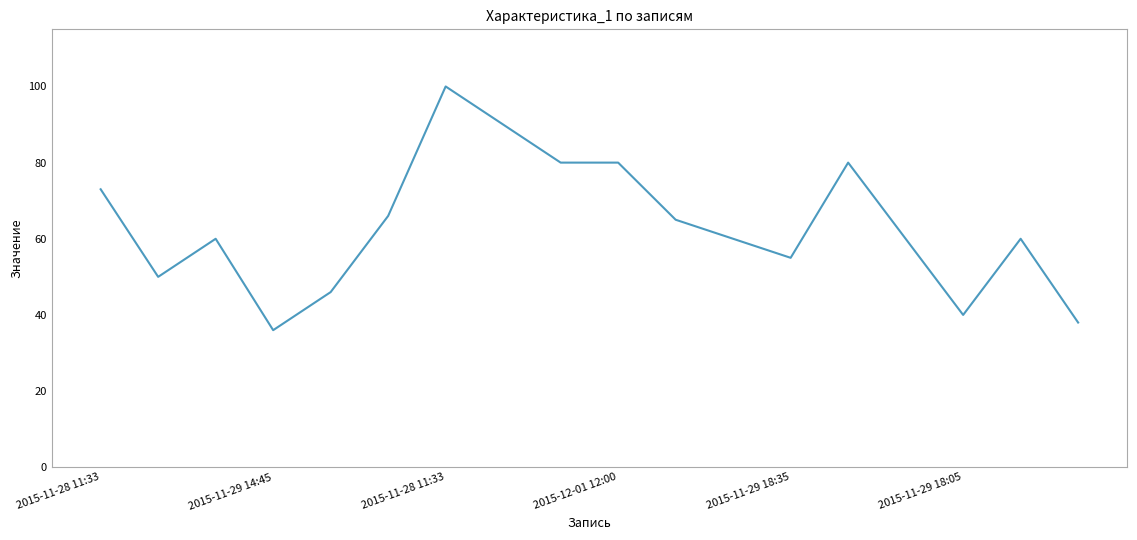

What is the maximum value shown in the chart?

100